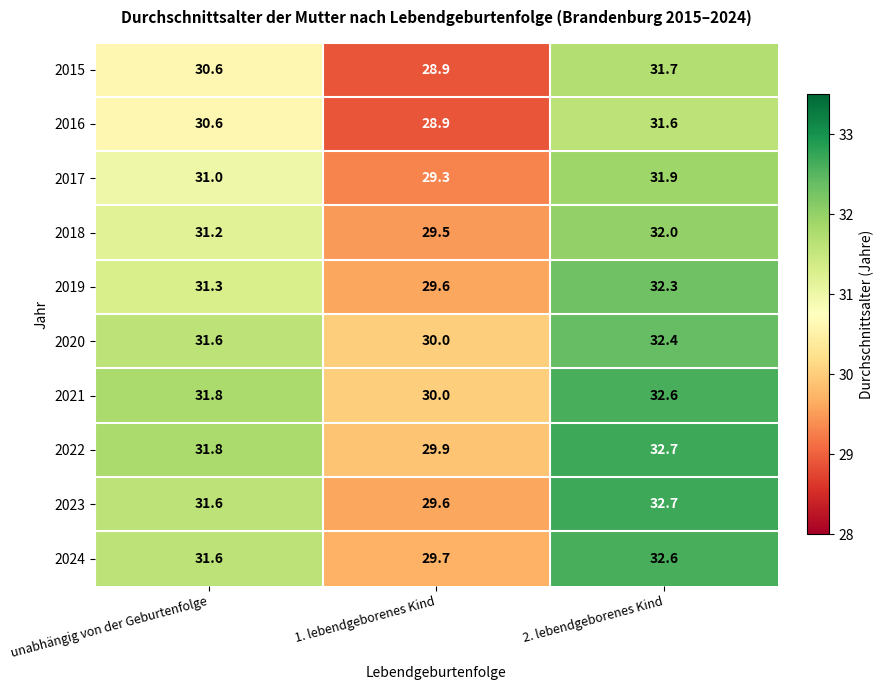

Which label corresponds to the smallest value in the chart?

1. lebendgeborenes Kind